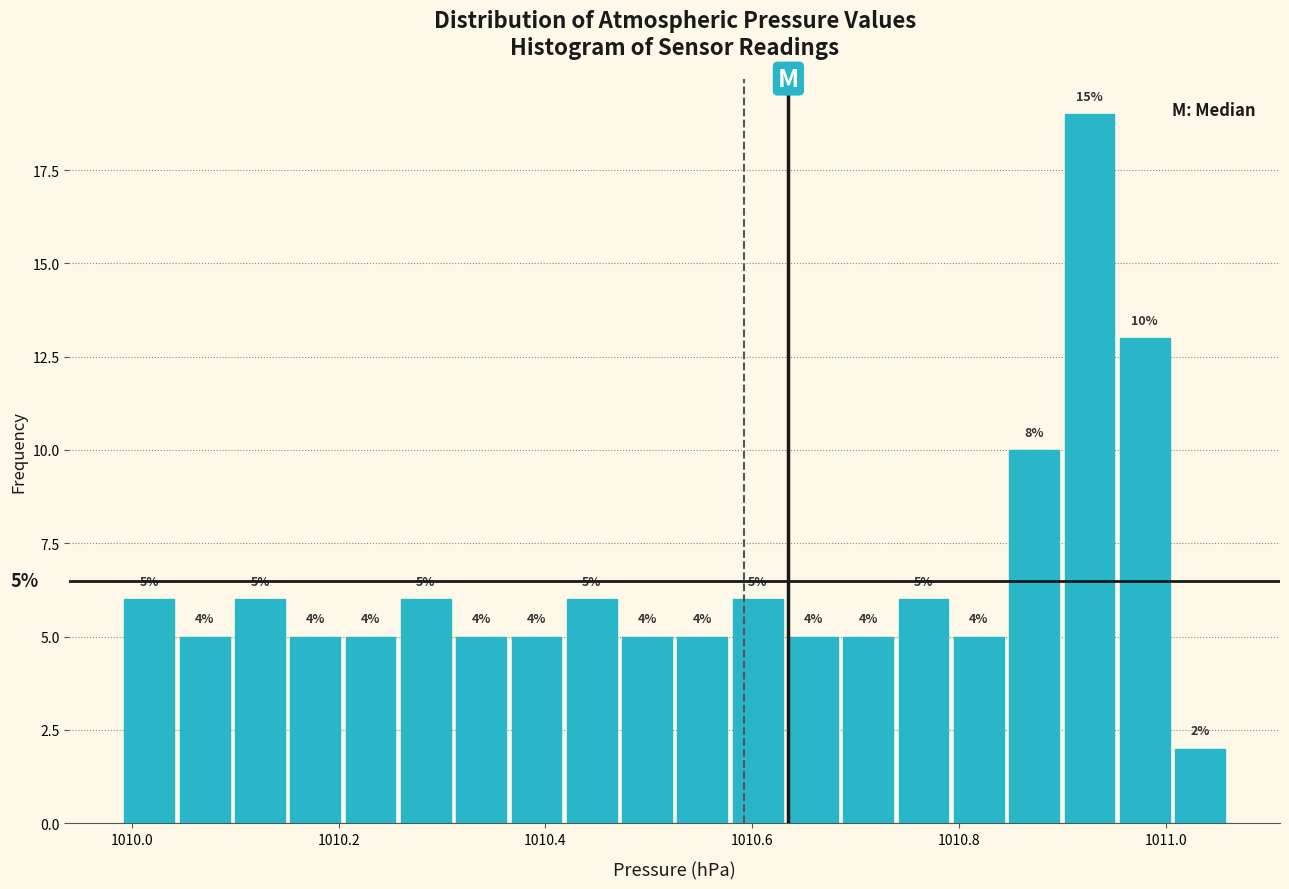

Read against the x-axis, roughly where is the centre of the tallest bar?

1010.92